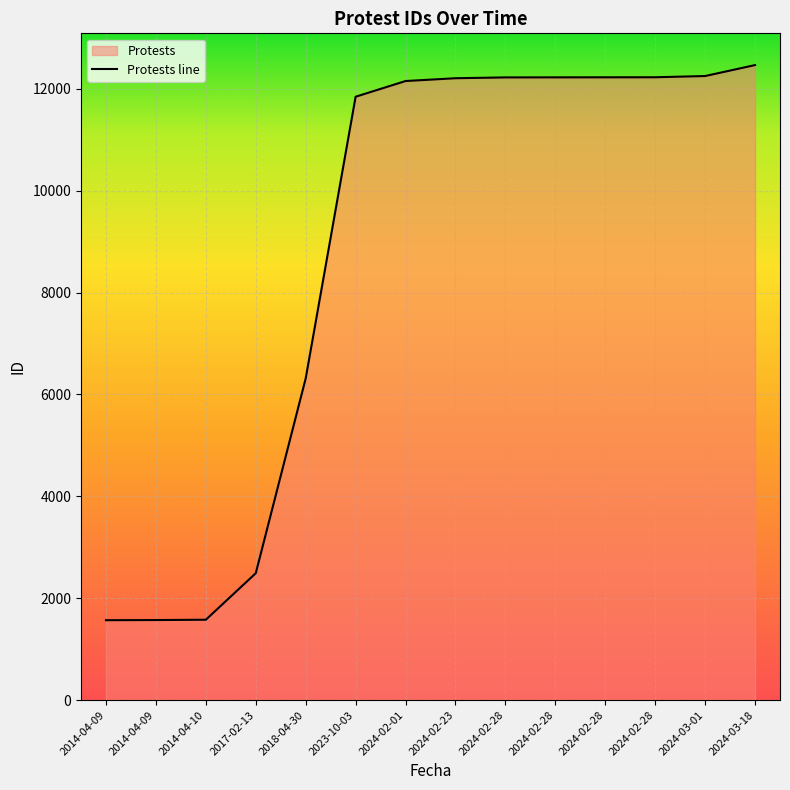

The chart shows a value of 12222 at 2024-02-28. True or false?

True